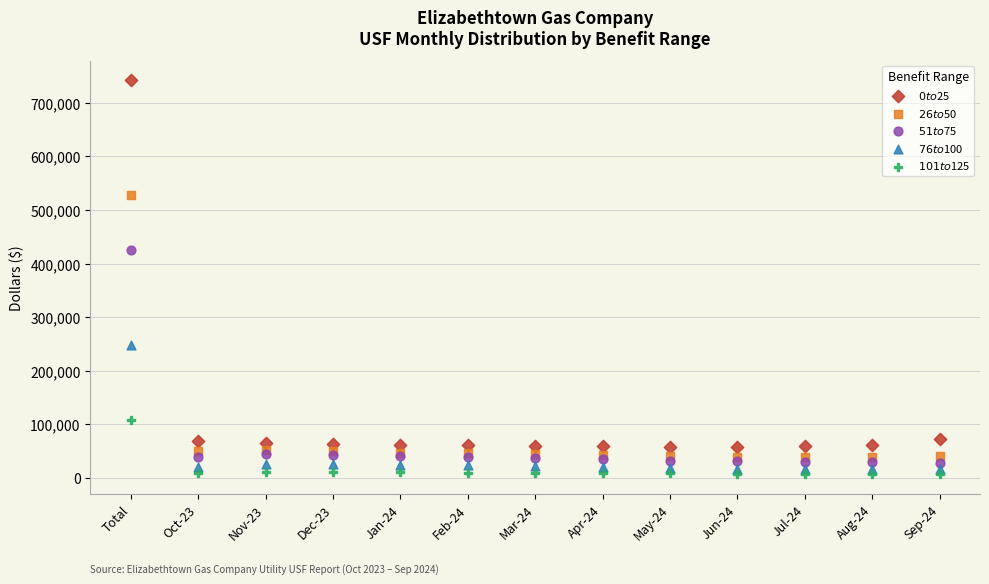

Across all series, what Y value is closest to 374331?

424630.2